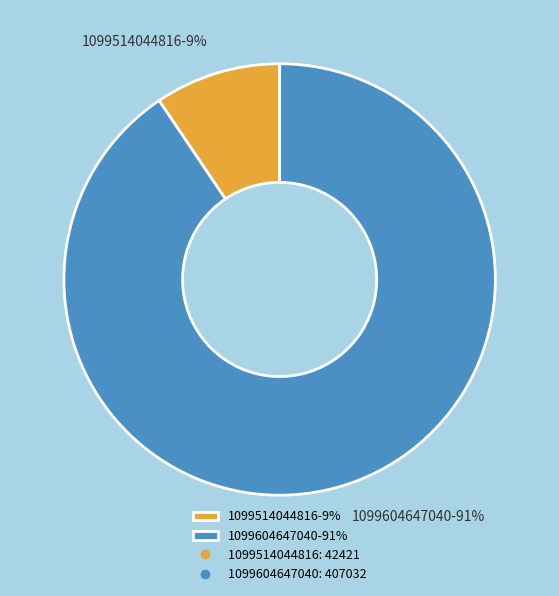

Rank the categories by value from lowest to highest.

1099514044816, 1099604647040